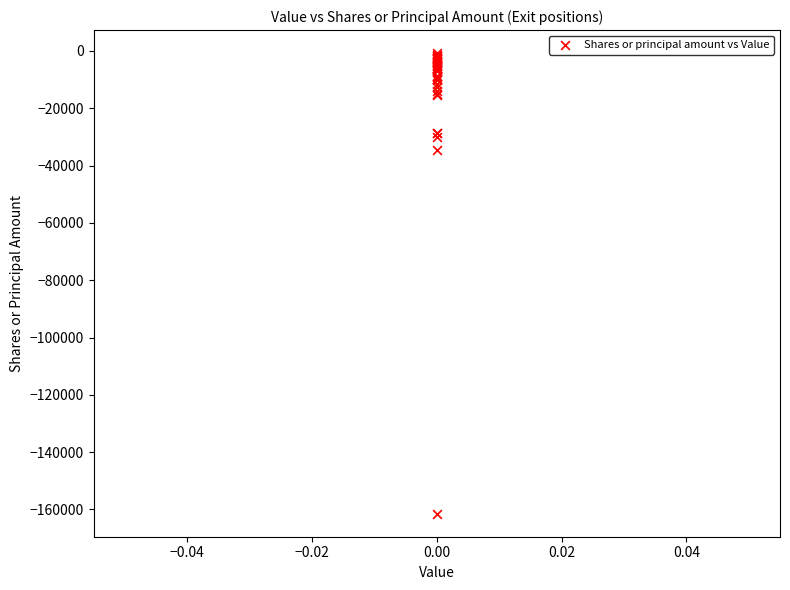

What Y value in the scatter plot is closest to -81104?

-34612